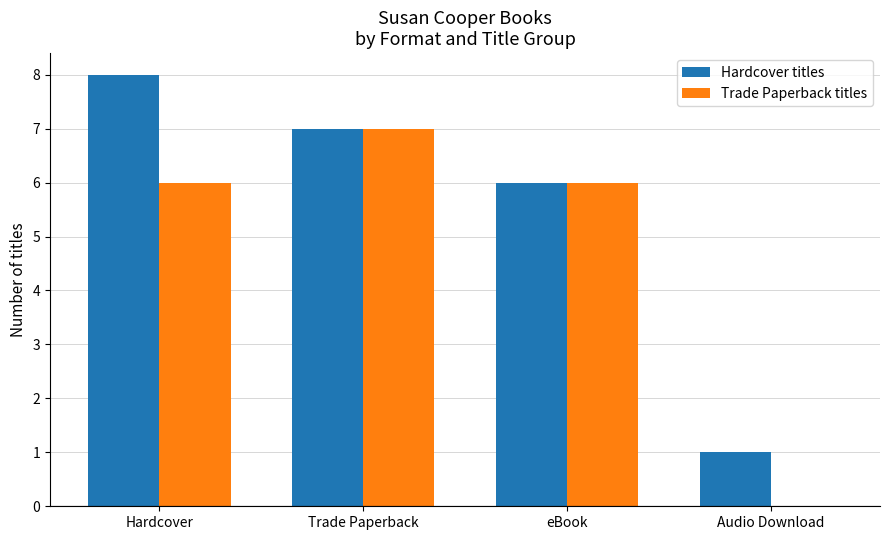

What is the greatest value displayed?

8